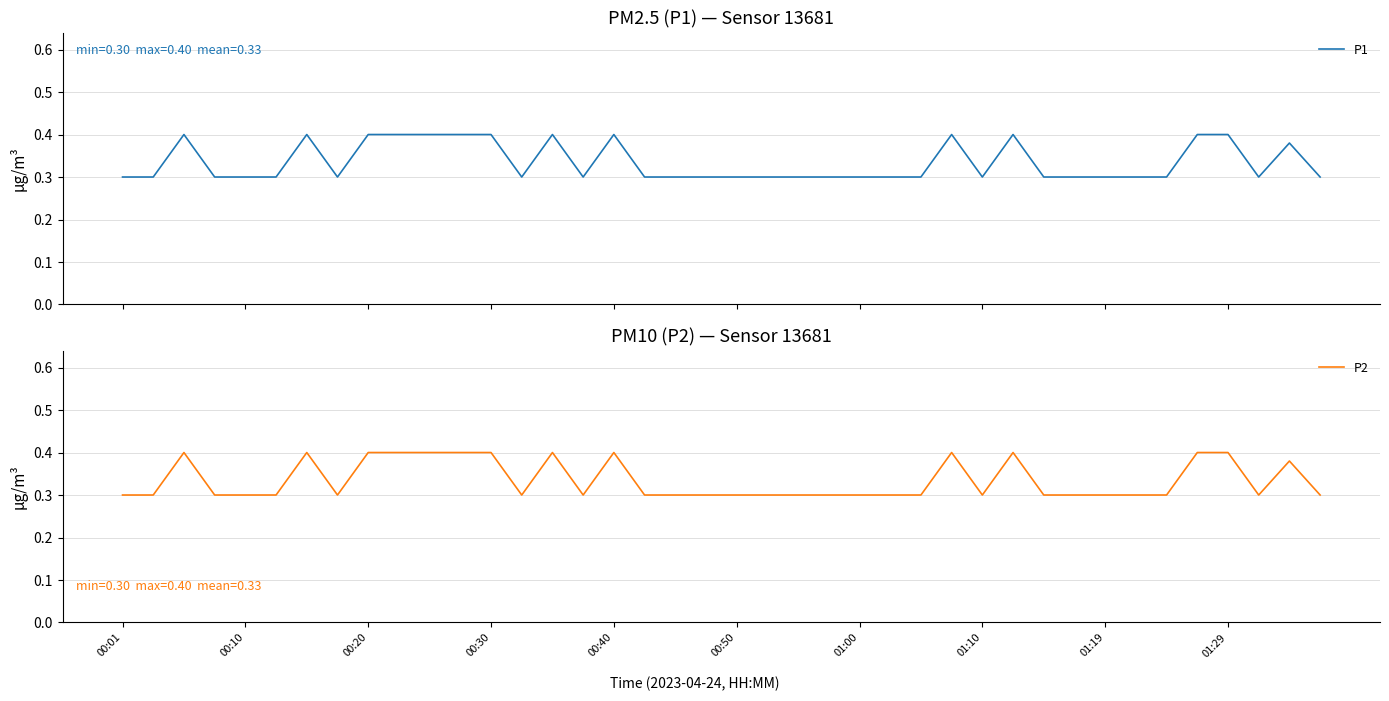

What is the value of the P1 point at the 6th from the left?

0.3